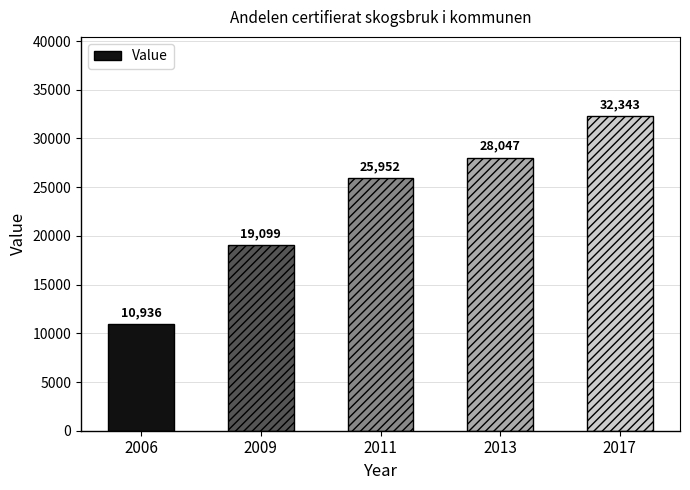

What is the approximate value at 2006?

10936